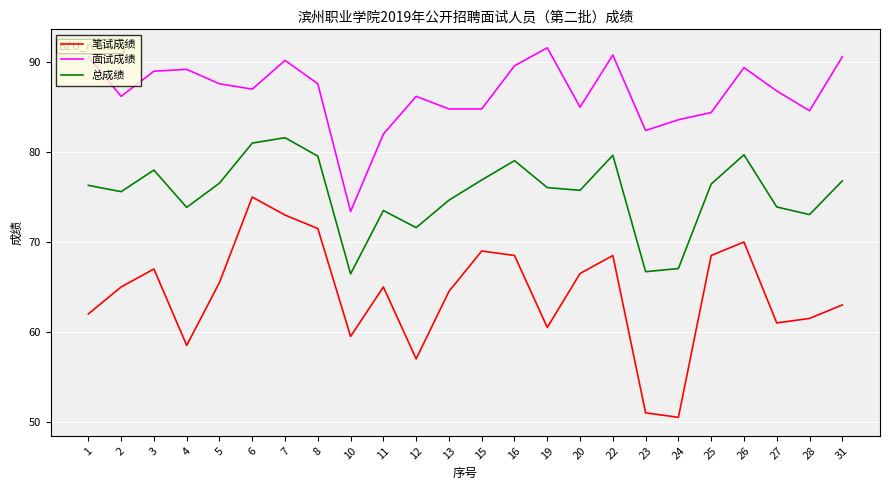

In 总成绩, how many points are higher than both neighbors (excluding endpoints)?

6